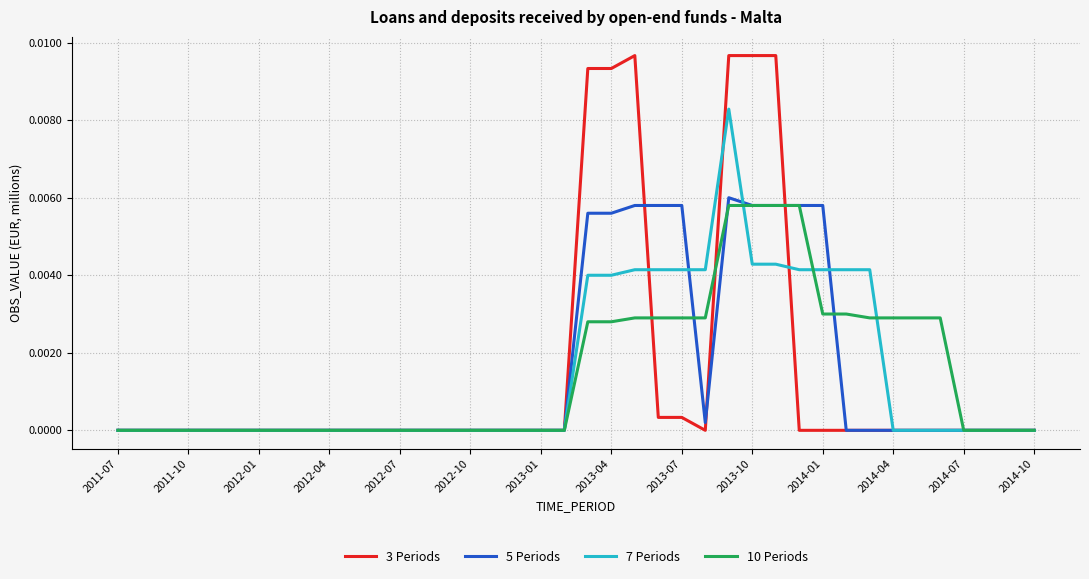

Which series has the widest spread of values?

3 Periods